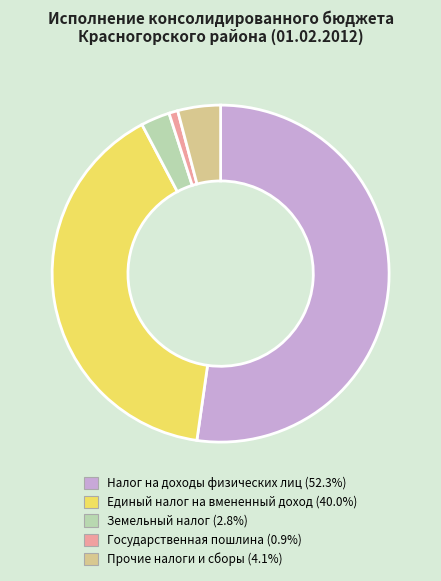

Which slice is the smallest?

Государственная пошлина